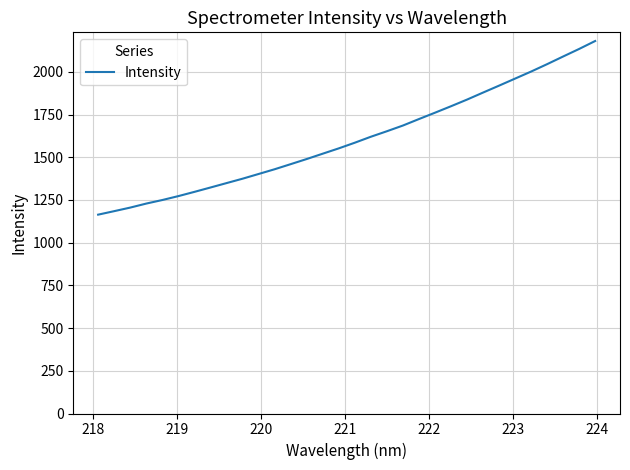

What is the difference between the second highest and minimum values?

970.2